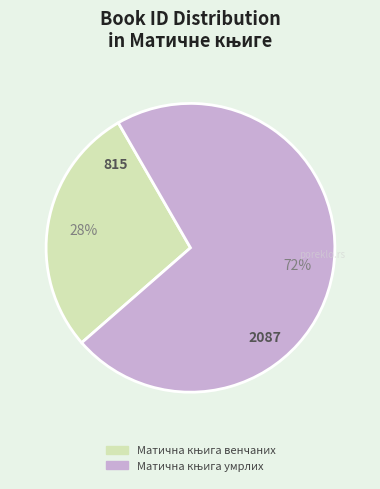

How many slices are in this pie chart?

2